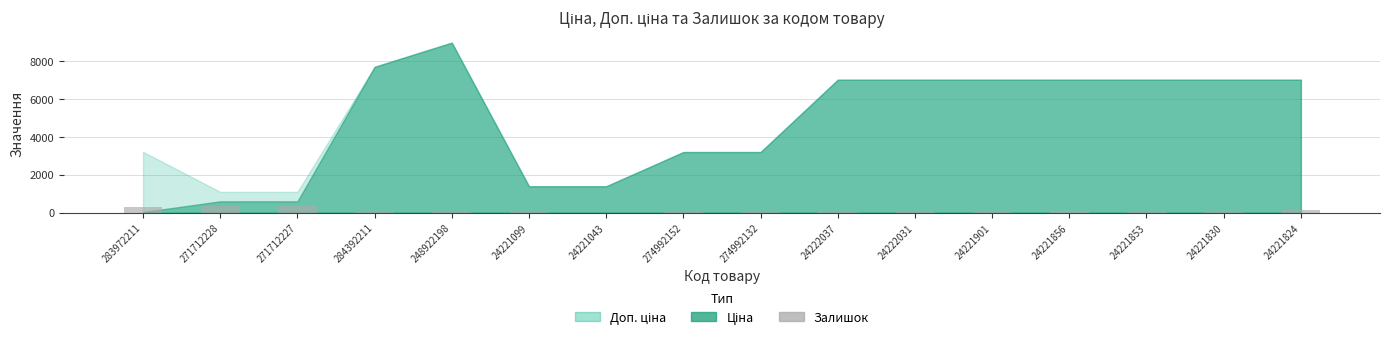

Are the bars horizontal?

No